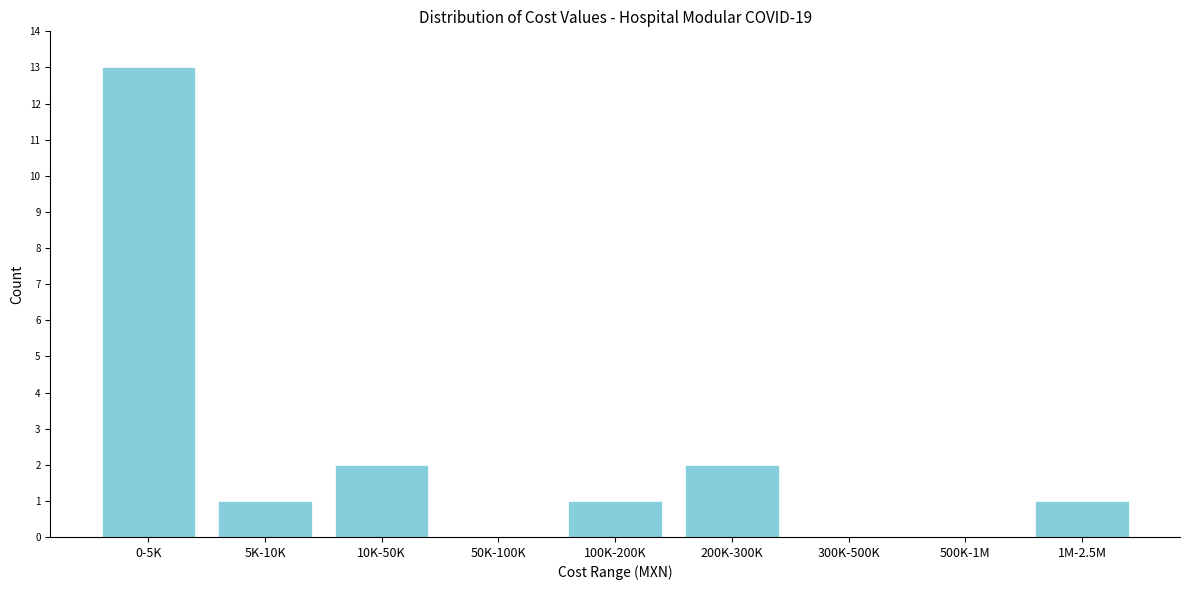

Reading left to right, list all the values displayed in this chart.

0-5K=13	5K-10K=1	10K-50K=2	50K-100K=0	100K-200K=1	200K-300K=2	300K-500K=0	500K-1M=0	1M-2.5M=1